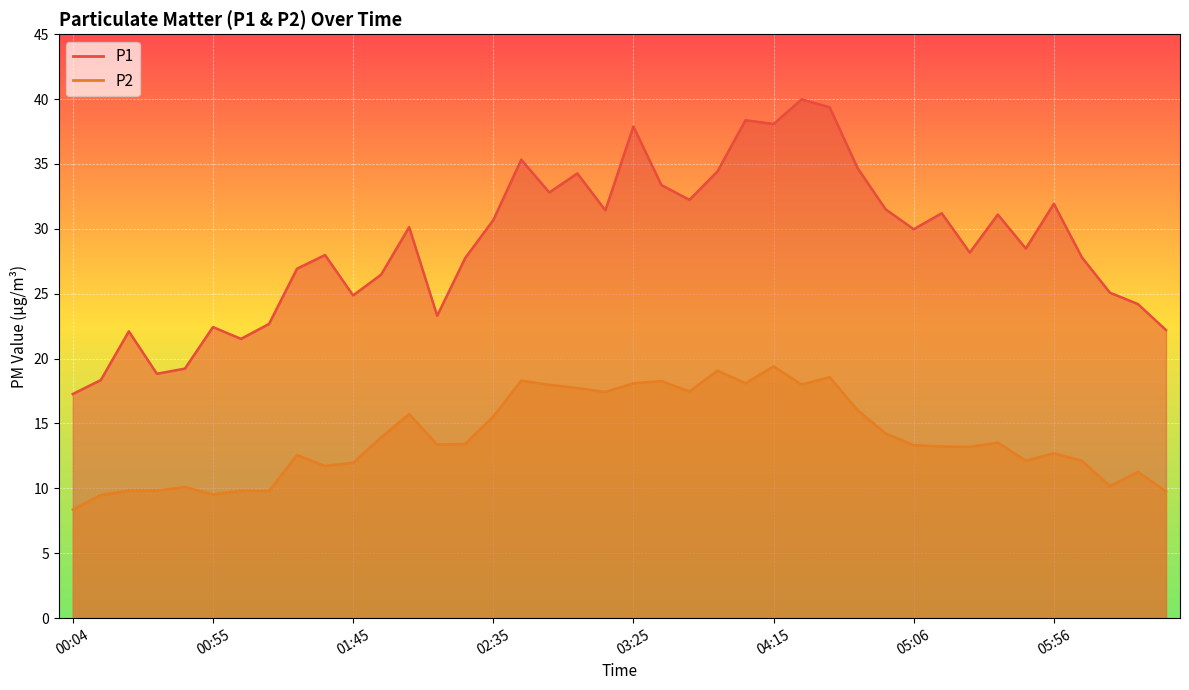

At which label does P2 first exceed 13?

01:55